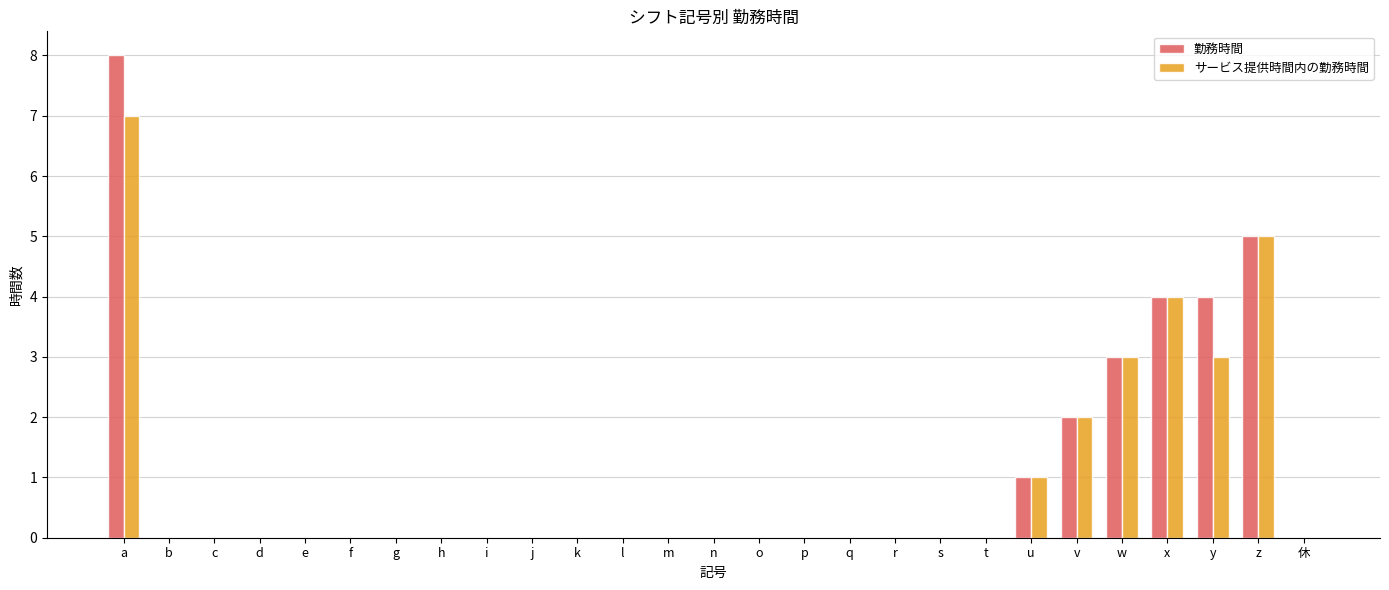

What is the total value across all series at v?

4